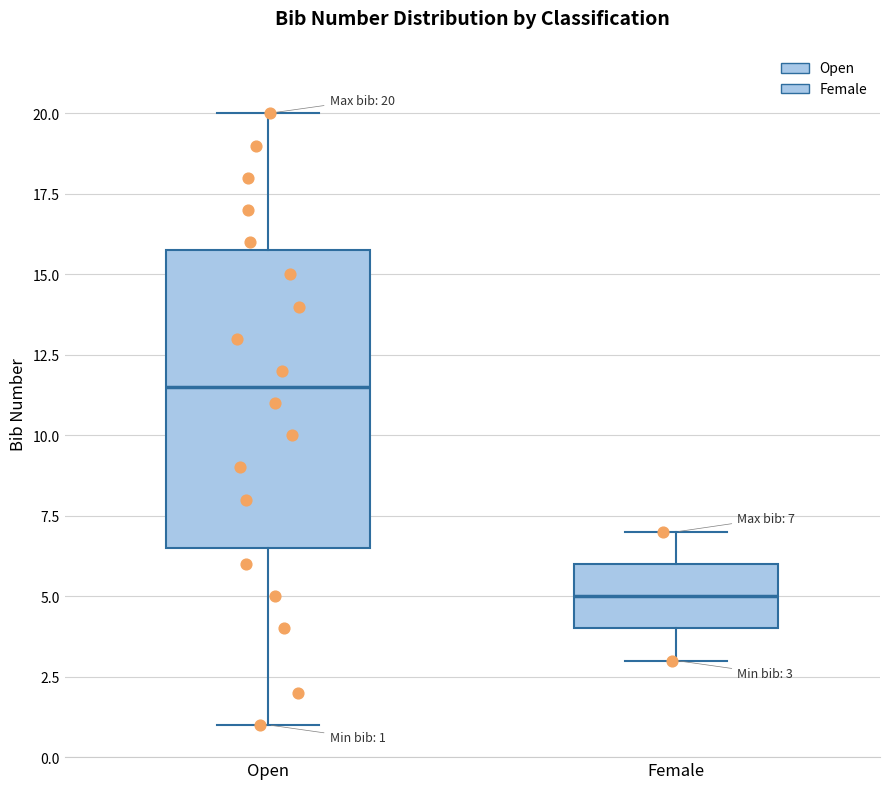

Which box is the tallest, from its lower edge to its upper edge?

Open